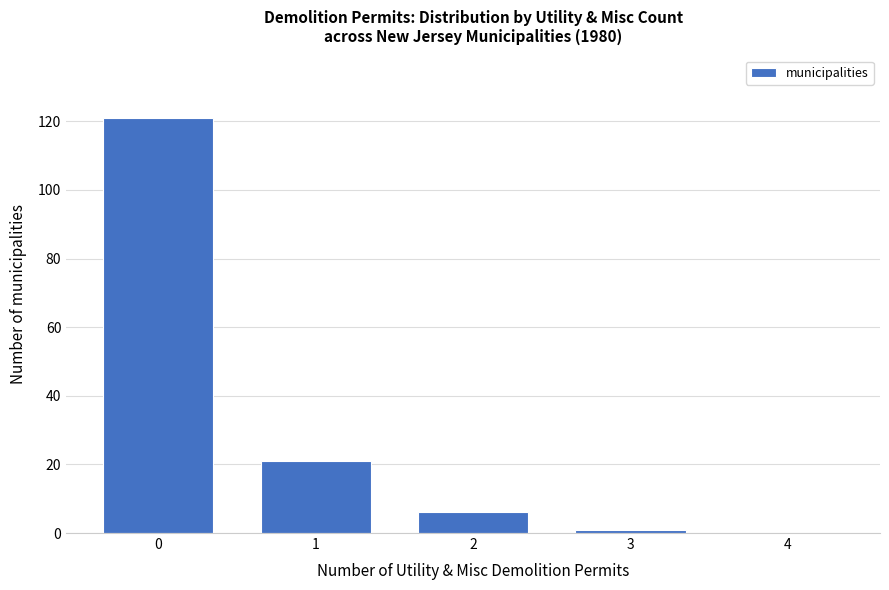

Reading left to right, list all the values displayed in this chart.

0=121	1=21	2=6	3=1	4=0